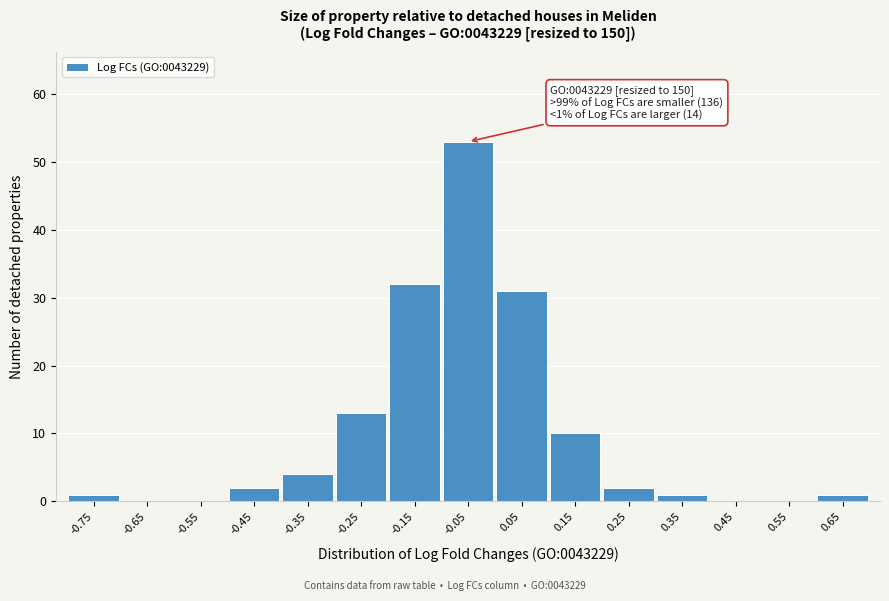

Reading left to right, transcribe all the data shown in this chart.

-0.75=1	-0.65=0	-0.55=0	-0.45=2	-0.35=4	-0.25=13	-0.15=32	-0.05=53	0.05=31	0.15=10	0.25=2	0.35=1	0.45=0	0.55=0	0.65=1